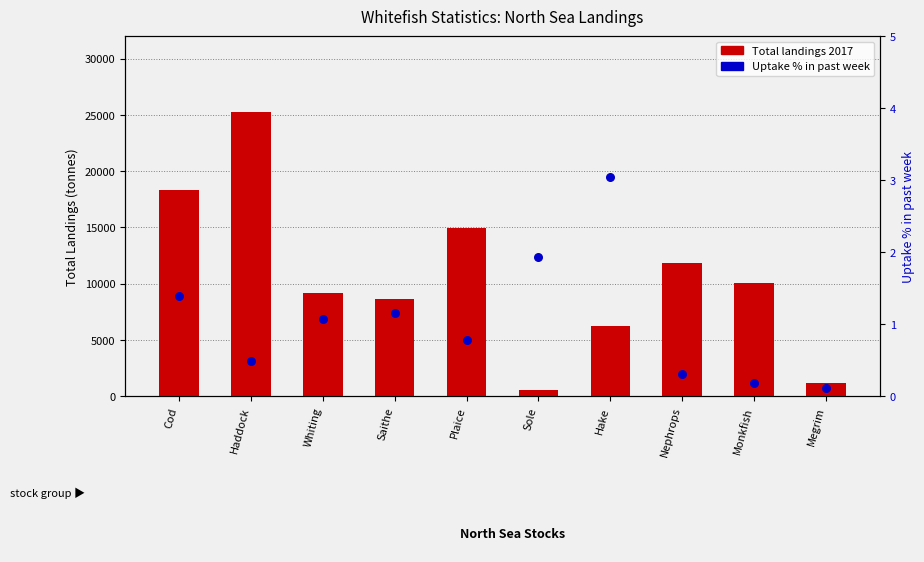

At which category is the sum across all series the highest?

Haddock